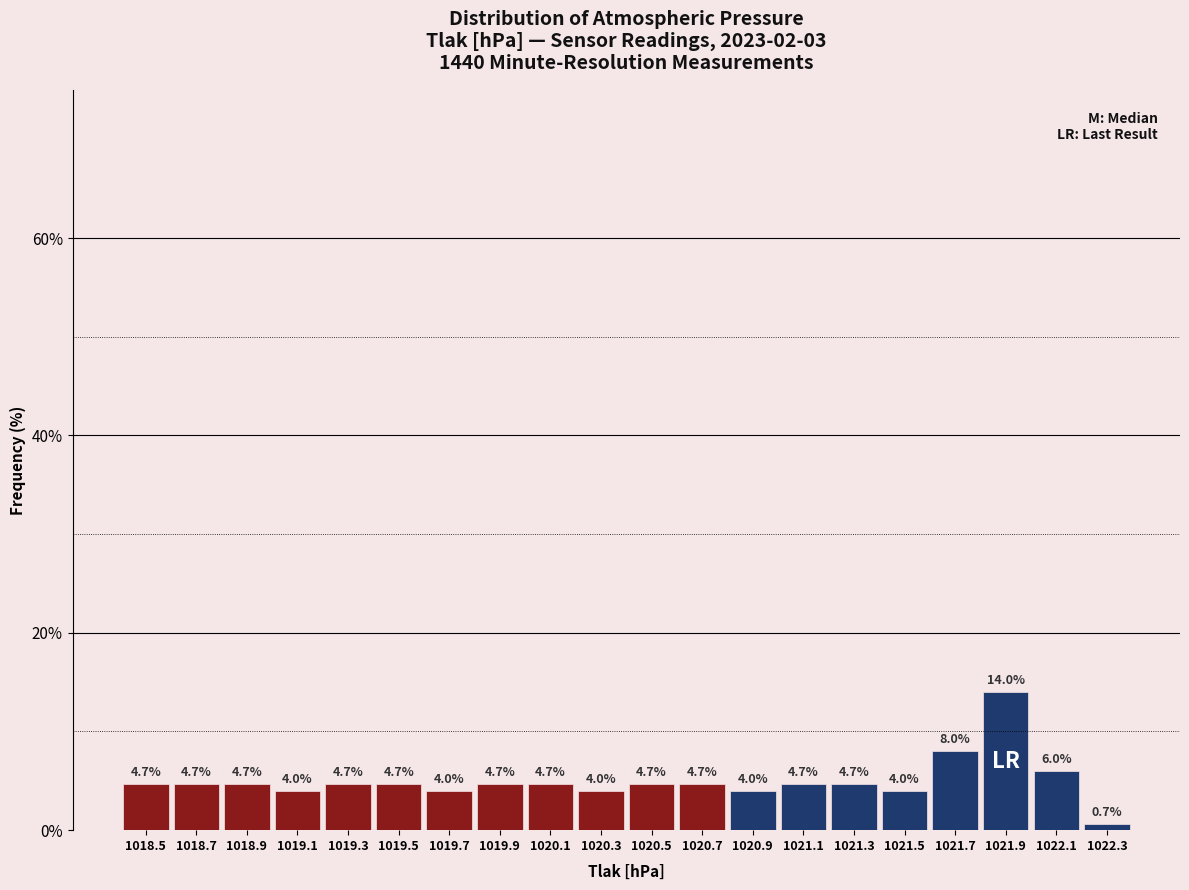

Reading left to right, list every bar in this chart as the range it spans on the x-axis followed by its height.

1018.4 to 1018.6: 4.7
1018.6 to 1018.8: 4.7
1018.8 to 1019.0: 4.7
1019.0 to 1019.2: 4.0
1019.2 to 1019.4: 4.7
1019.4 to 1019.6: 4.7
1019.6 to 1019.8: 4.0
1019.8 to 1020.0: 4.7
1020.0 to 1020.2: 4.7
1020.2 to 1020.4: 4.0
1020.4 to 1020.6: 4.7
1020.6 to 1020.8: 4.7
1020.8 to 1021.0: 4.0
1021.0 to 1021.2: 4.7
1021.2 to 1021.4: 4.7
1021.4 to 1021.6: 4.0
1021.6 to 1021.8: 8.0
1021.8 to 1022.0: 14.0
1022.0 to 1022.2: 6.0
1022.2 to 1022.4: 0.7